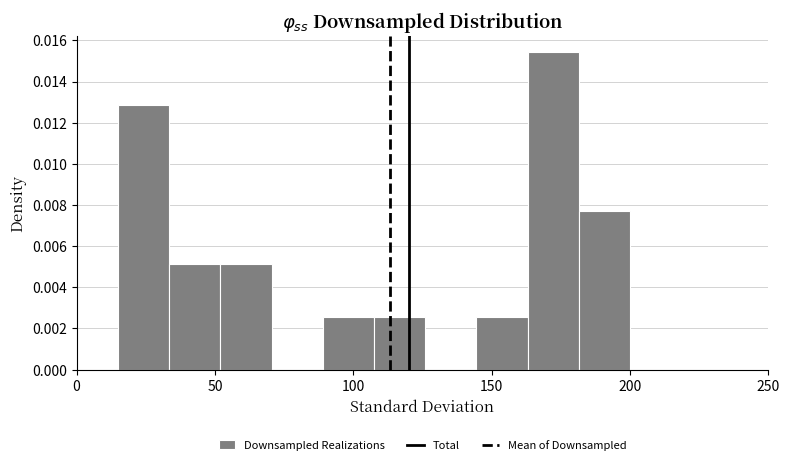

Read against the x-axis, roughly where is the centre of the tallest bar?

170